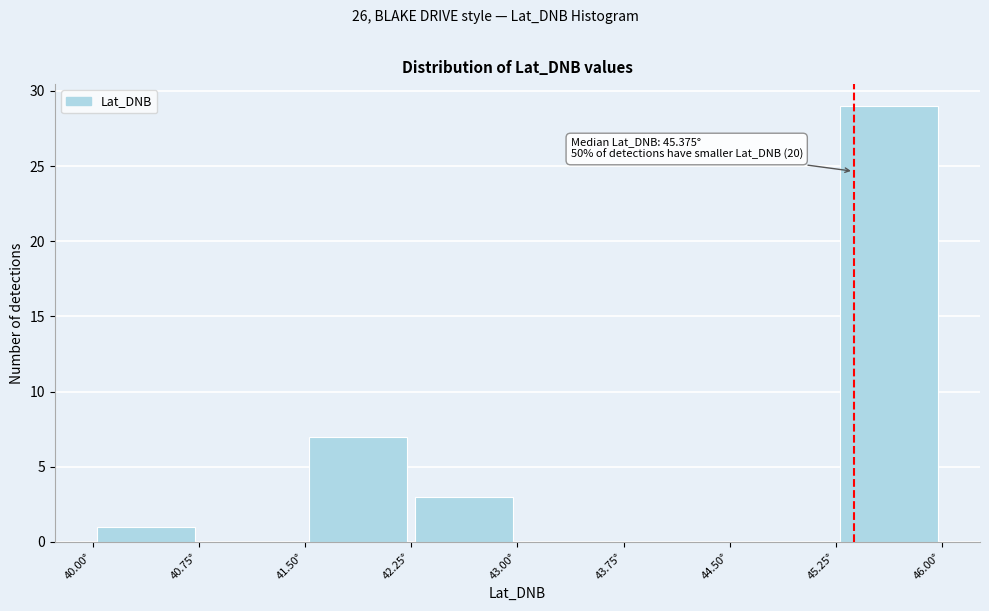

Which range on the x-axis has the tallest bar?

45.25 to 46.00